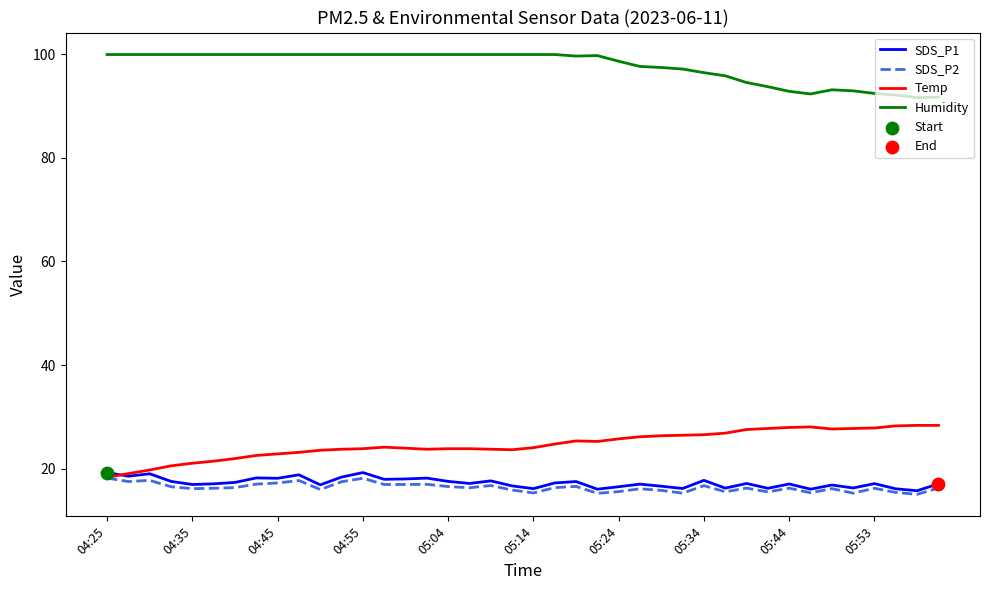

Which series has the largest total across all categories?

Humidity